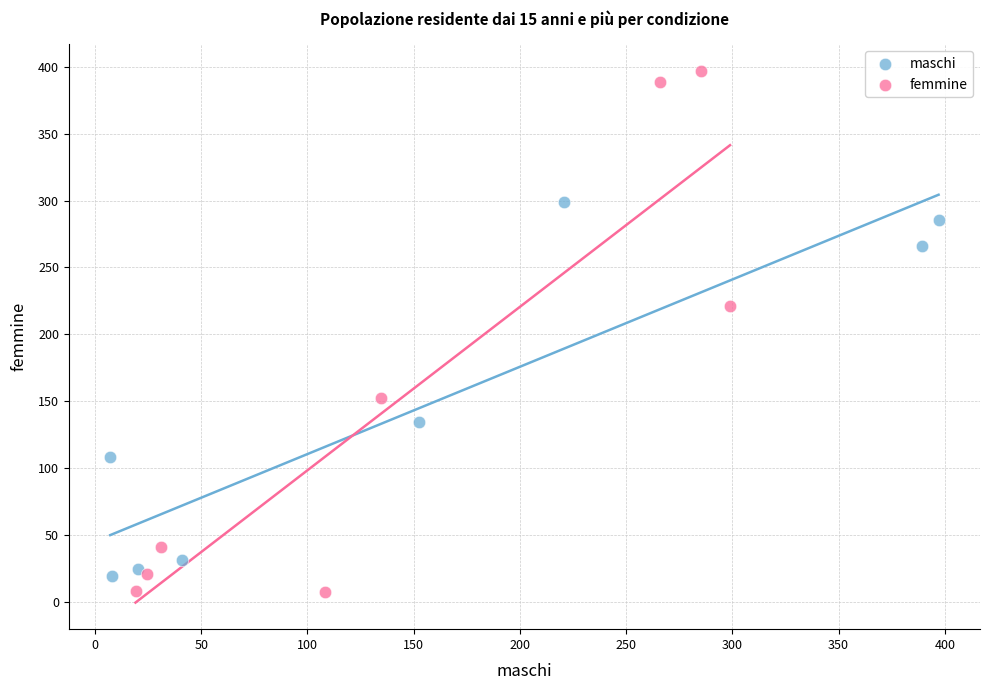

Which series has the largest Y range (max minus min)?

femmine